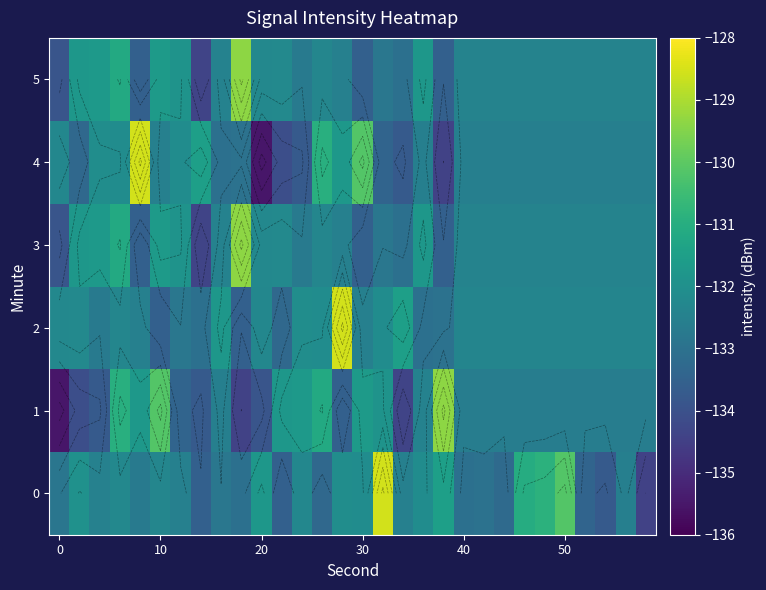

What is the greatest value displayed?

-128.6